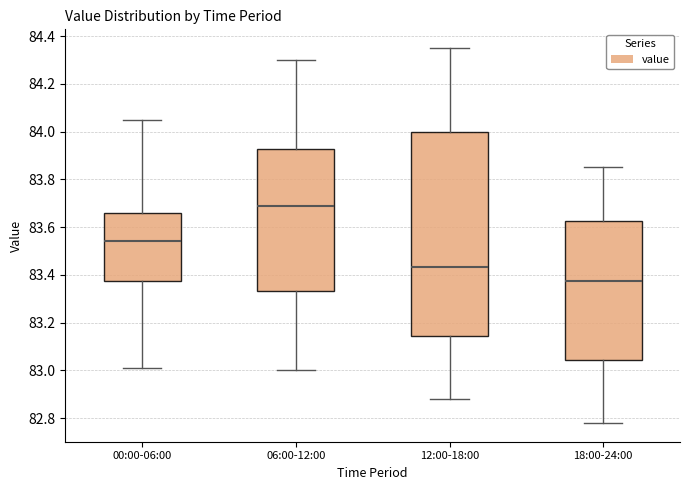

Reading left to right, transcribe this box plot: for each box, give where its median line is, the range the box spans, and where its two whiskers end, as read against the y-axis. The values are not printed on the chart, so give them approximately, as read against the axis.

00:00-06:00: median 83.54, box 83.38 to 83.66, whiskers 83.02 to 84.06
06:00-12:00: median 83.70, box 83.34 to 83.92, whiskers 83.00 to 84.30
12:00-18:00: median 83.44, box 83.14 to 84.00, whiskers 82.88 to 84.36
18:00-24:00: median 83.38, box 83.04 to 83.62, whiskers 82.78 to 83.86